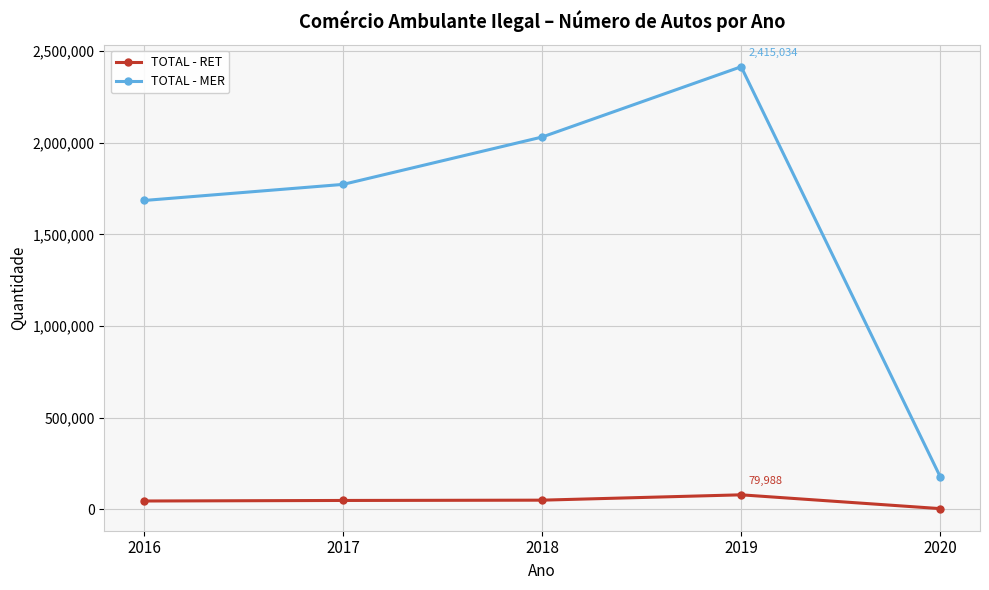

Between 2017 and 2020, which series saw the biggest shift?

TOTAL - MER